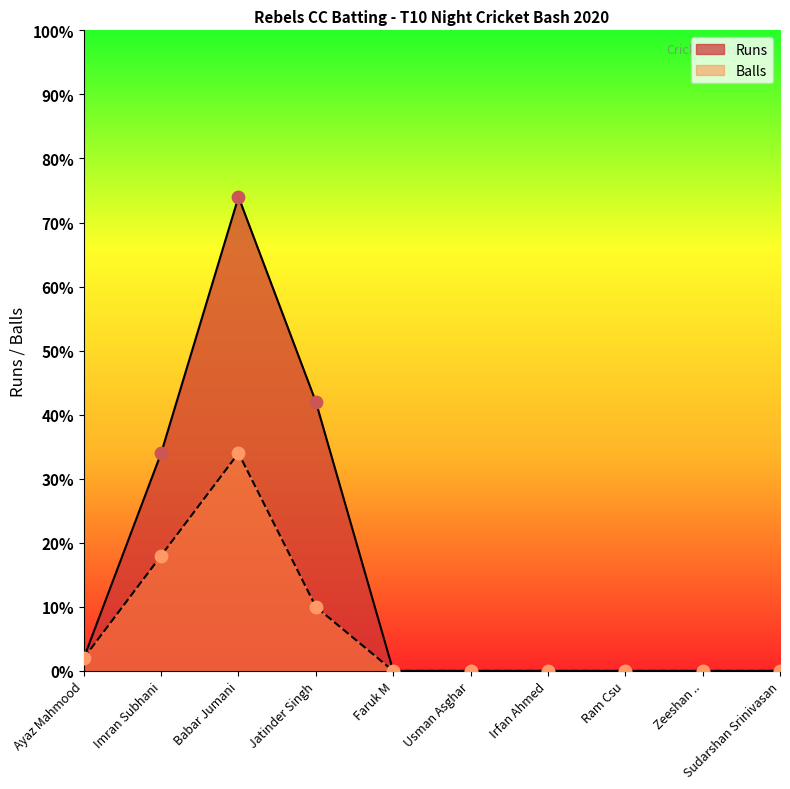

At how many categories does at least one series exceed 30?

3